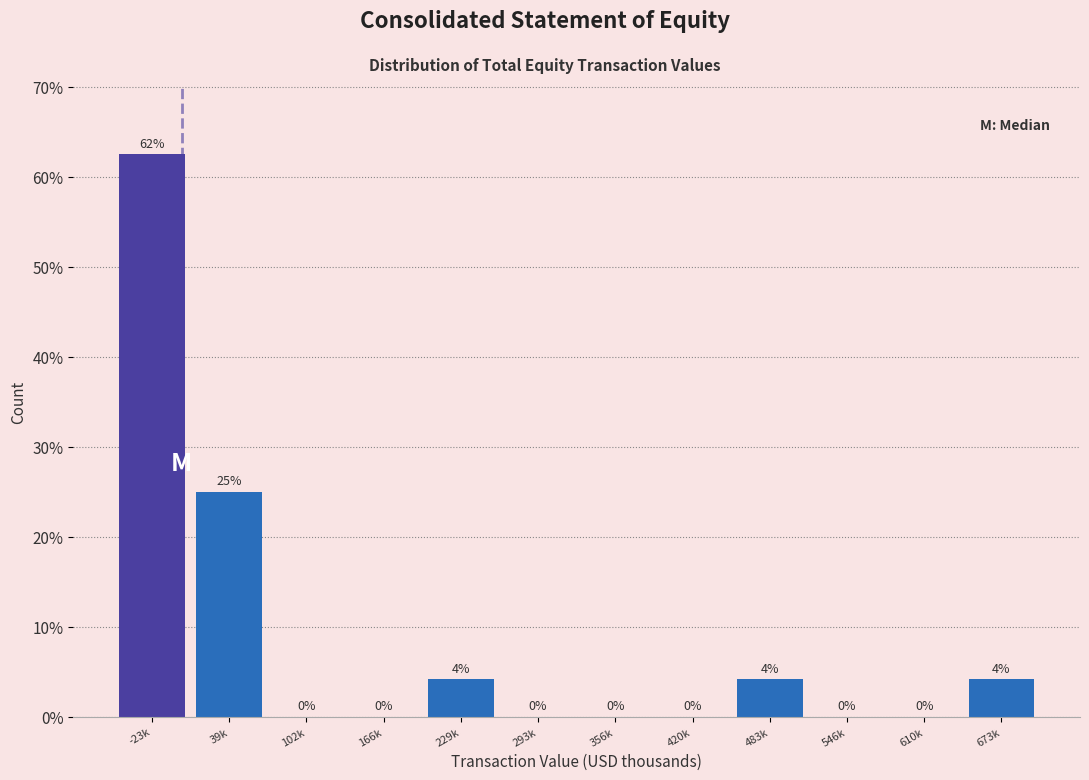

Which has a higher value, 673k or 166k?

673k